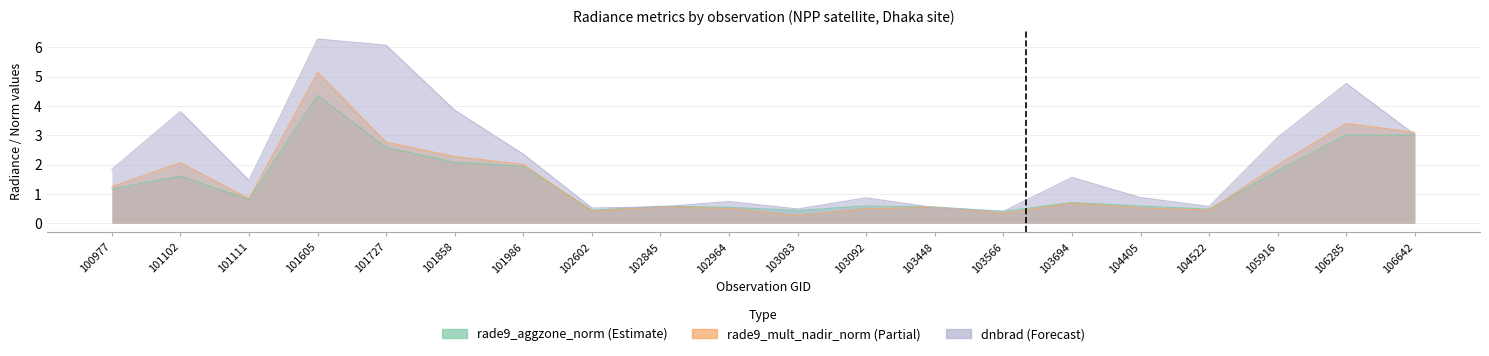

Which series has the largest total across all categories?

dnbrad